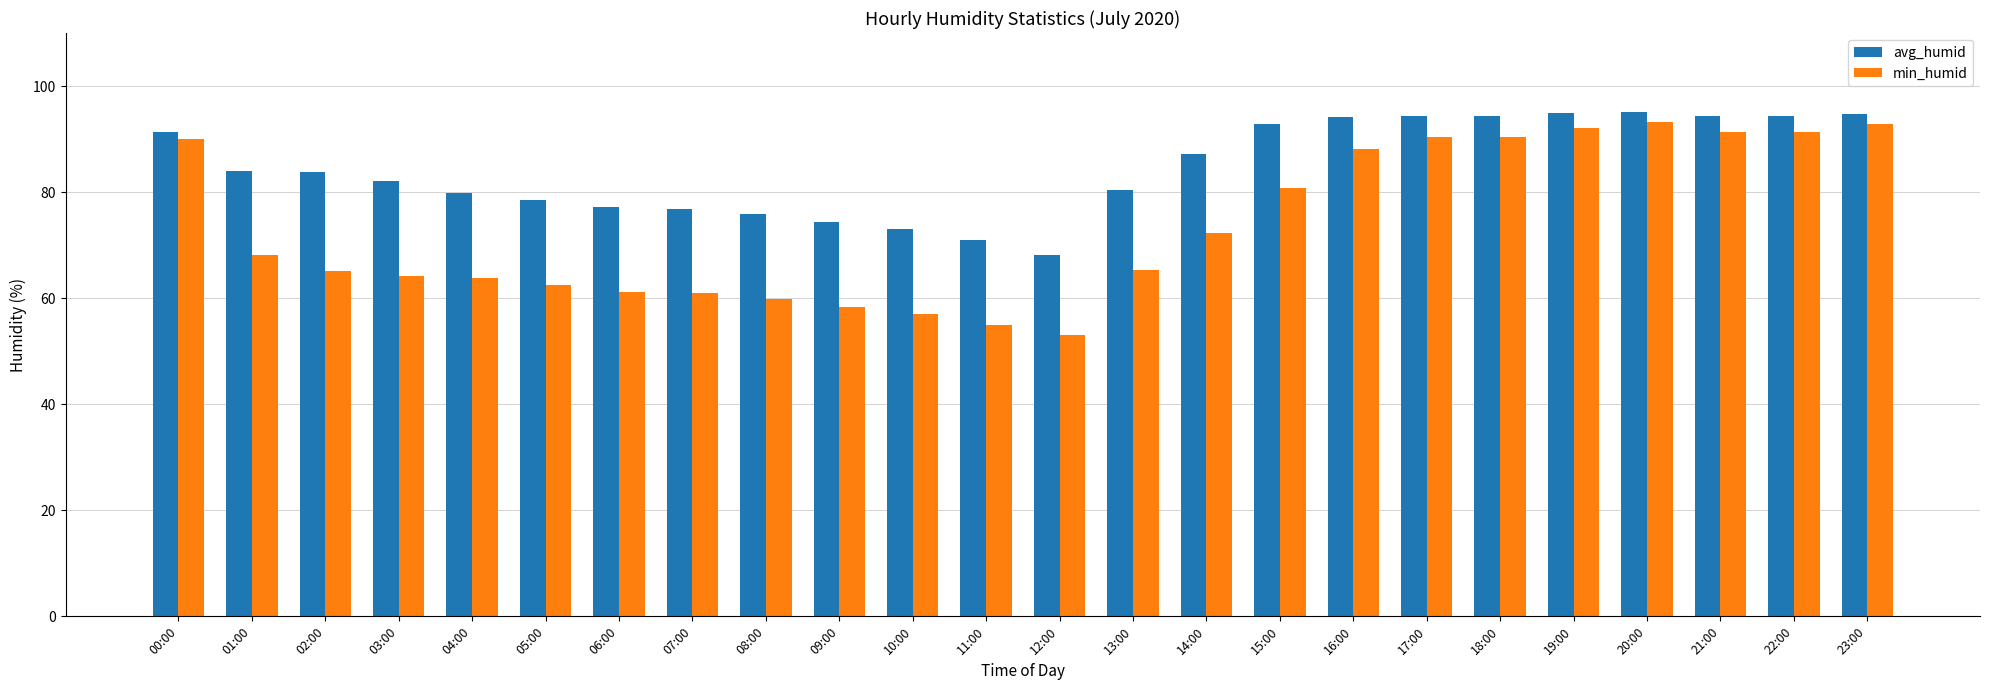

Which series changed the most between 02:00 and 22:00?

min_humid